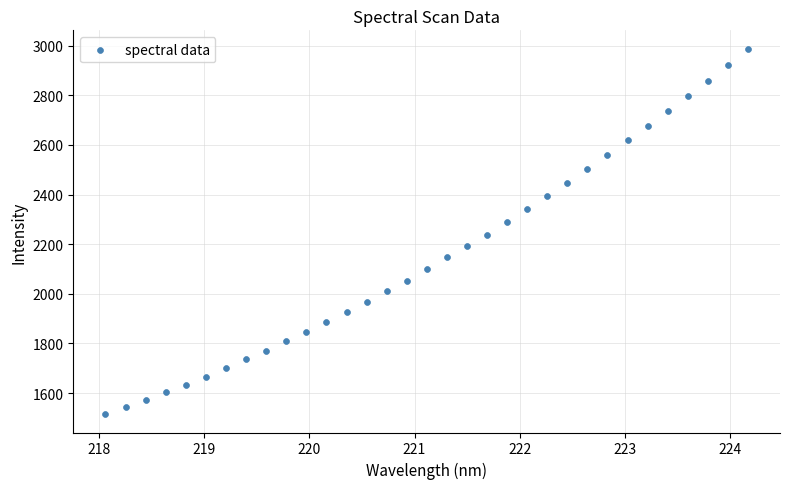

What is the range of Y values (max minus min)?

1473.7